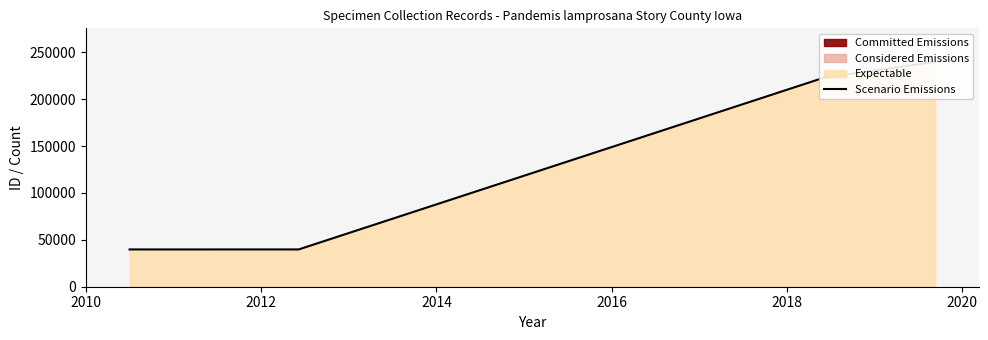

What is the label of the 7th point from the right?

2014